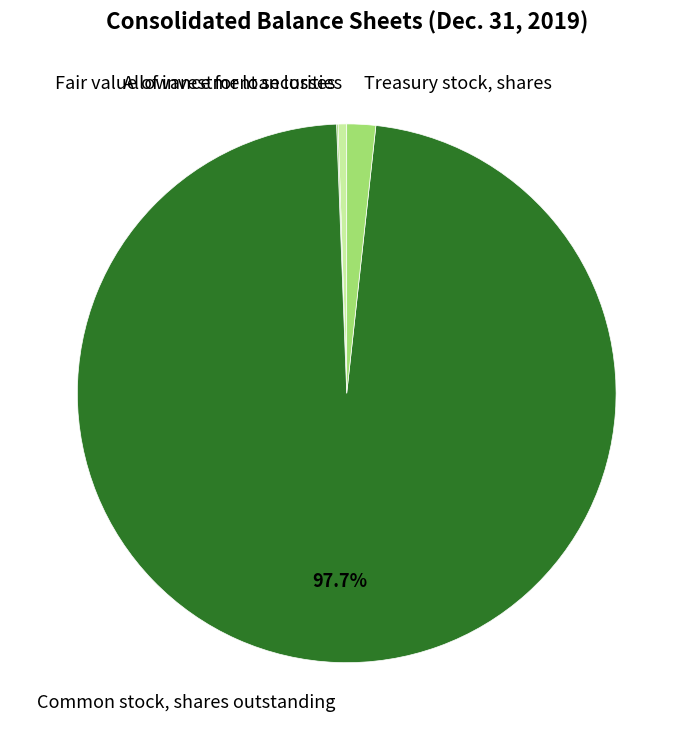

What is the largest slice in the pie chart?

Common stock, shares outstanding